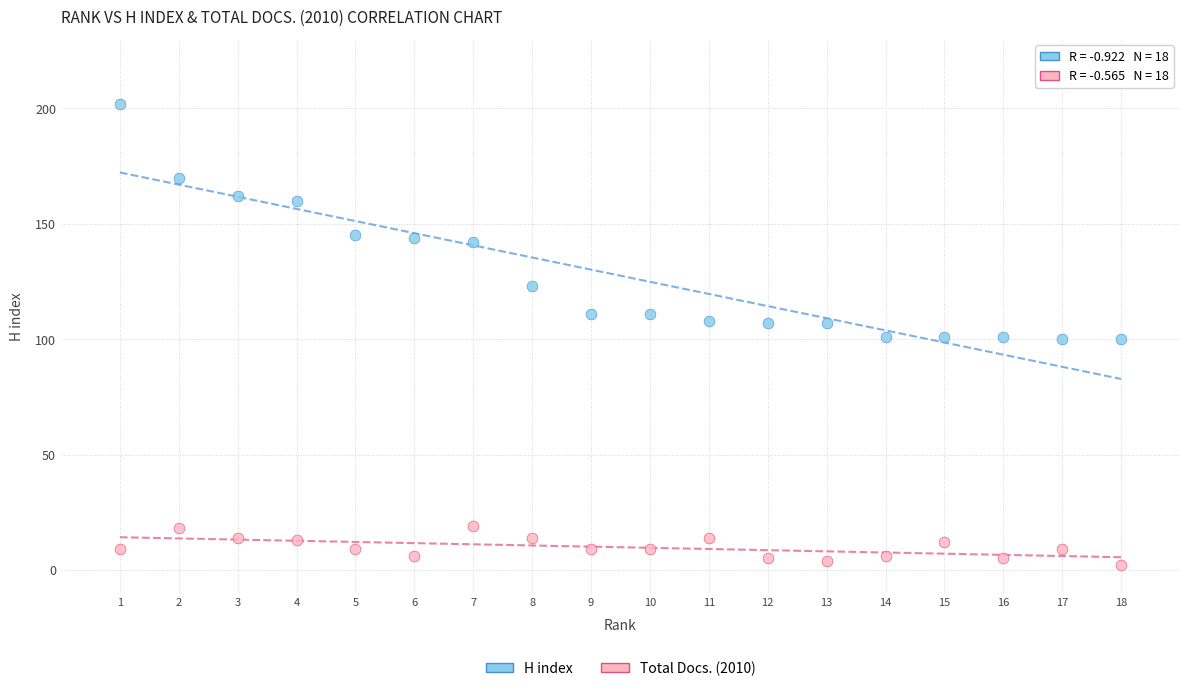

Across all data points, what is the range of Y values (max minus min)?

200